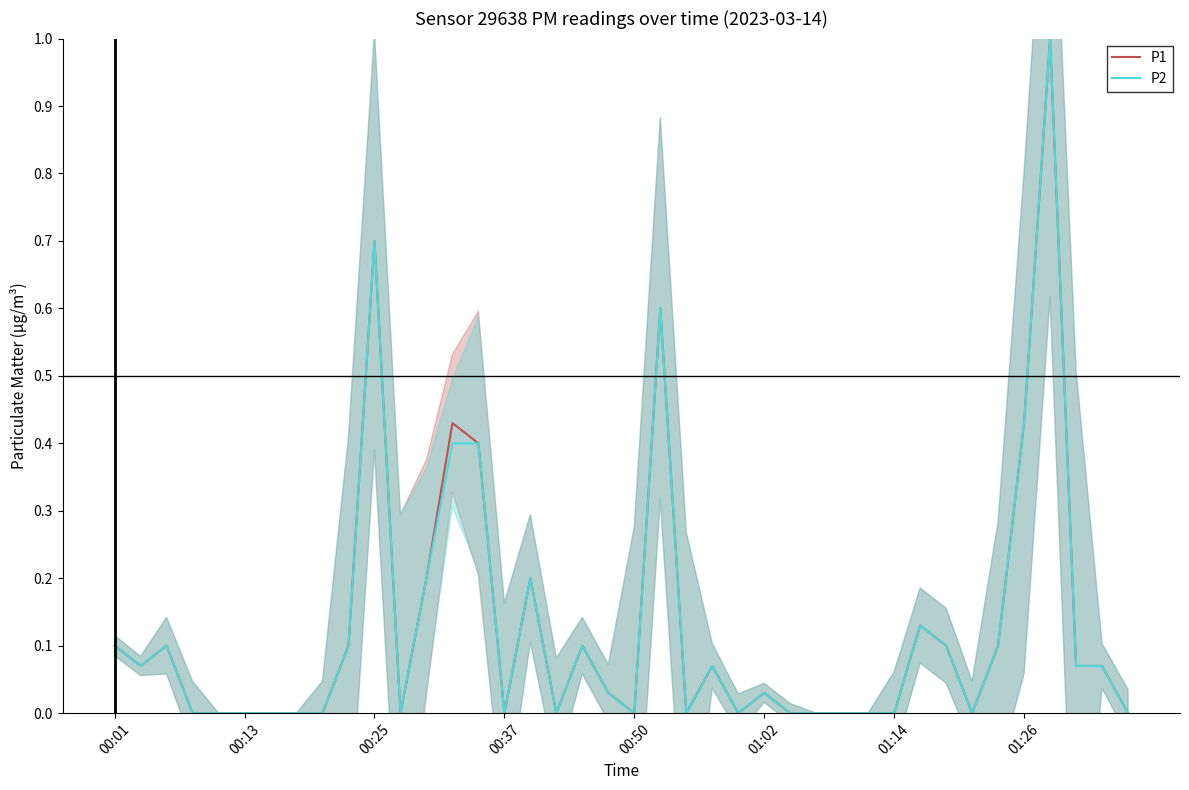

What is the maximum value for P2?

1.0